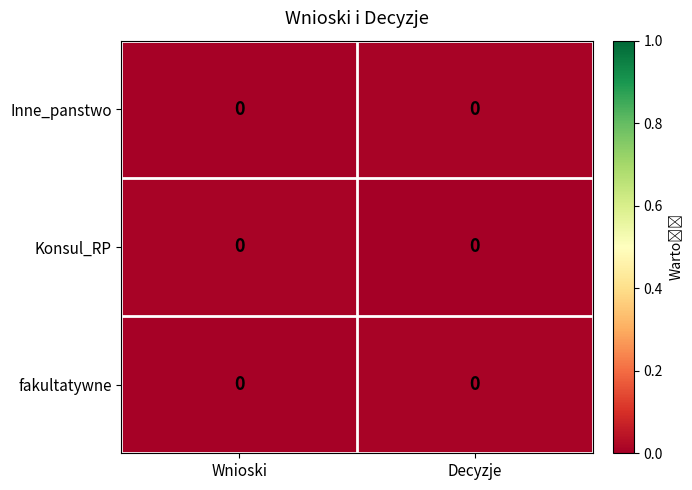

How many series are shown in this chart?

3